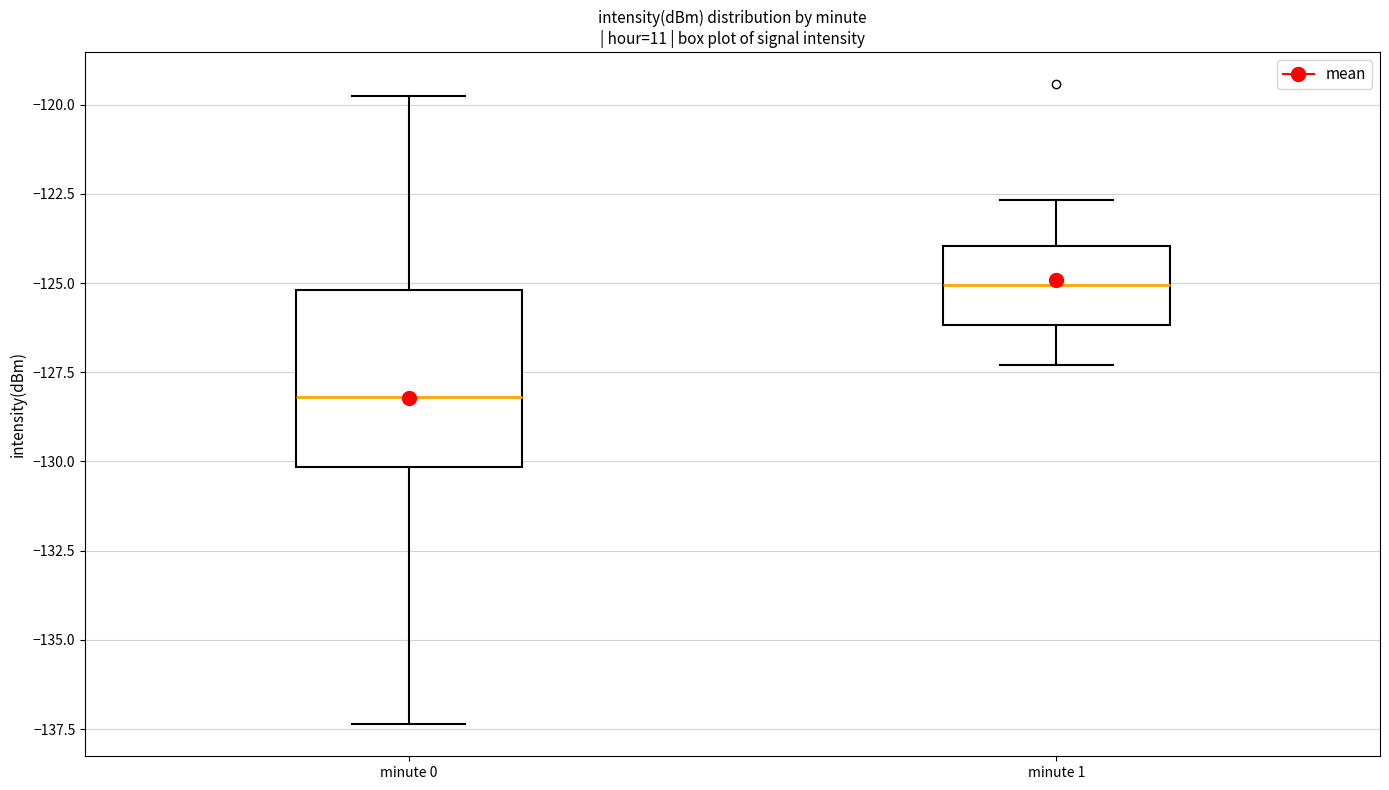

Which box has the highest median line?

minute 1